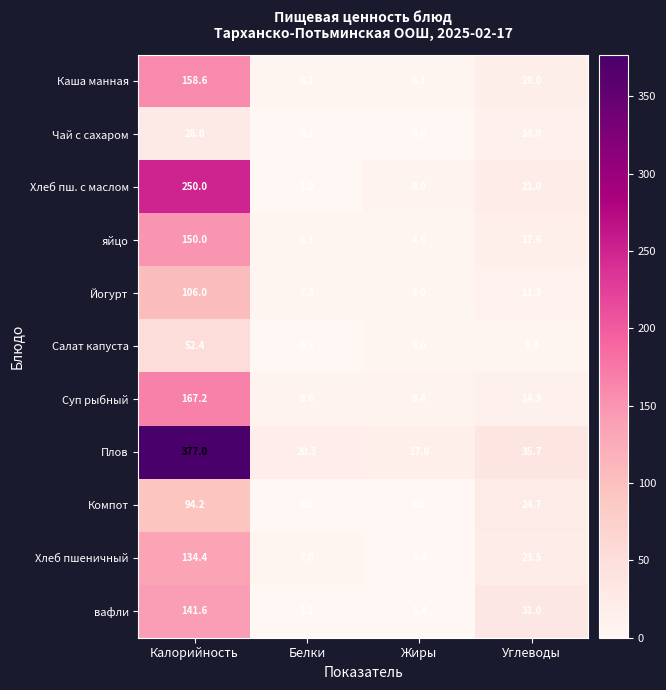

Is it true that Суп рыбный equals 8.6 at Белки?

True